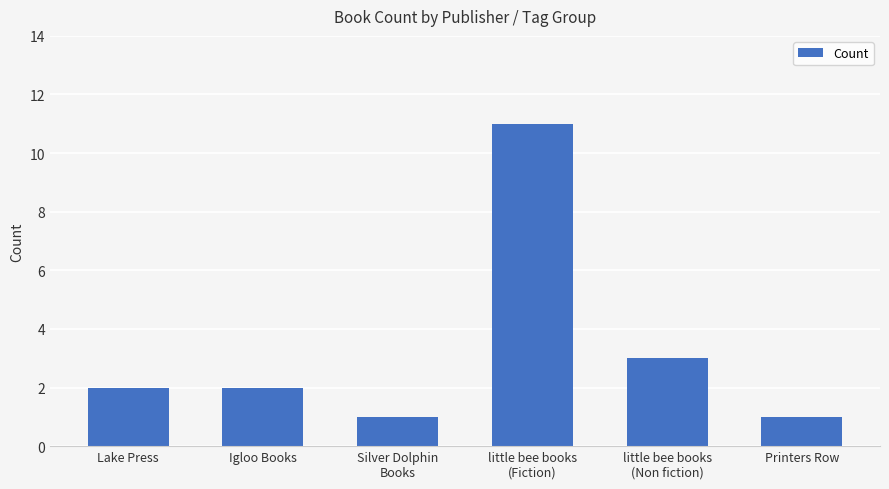

Which label corresponds to the largest value in the chart?

little bee books
(Fiction)